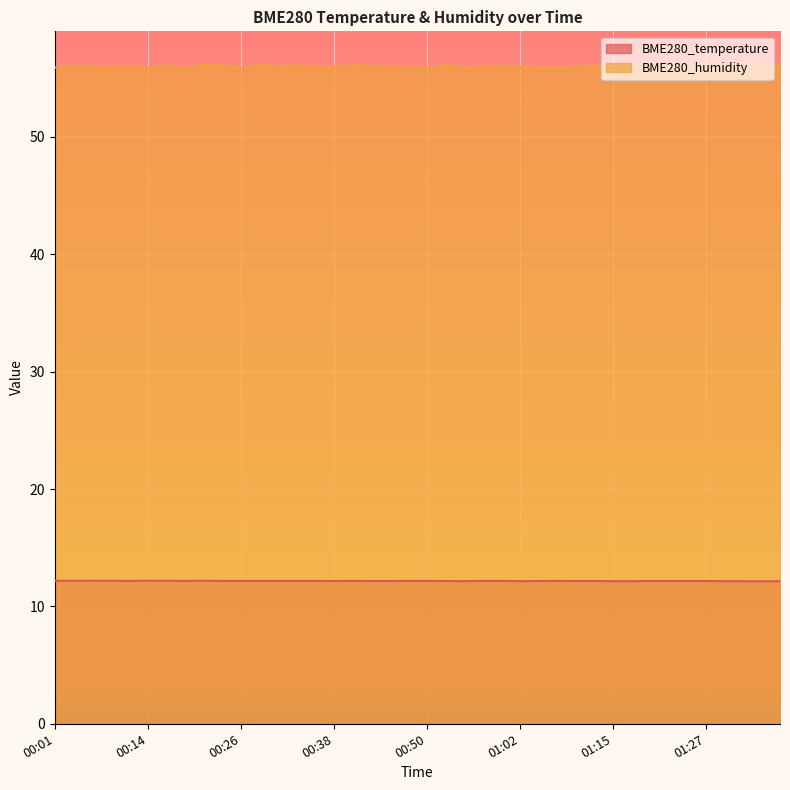

Rank the categories by BME280_temperature value from highest to lowest.

00:01, 00:06, 00:14, 00:04, 00:09, 00:16, 00:21, 00:11, 00:18, 00:23, 00:26, 00:28, 00:31, 00:33, 00:36, 00:40, 00:48, 00:50, 00:58, 01:00, 01:07, 00:38, 00:43, 00:45, 00:53, 01:05, 01:10, 01:12, 01:19, 01:22, 01:24, 01:27, 00:55, 01:02, 01:15, 01:17, 01:29, 01:32, 01:34, 01:37